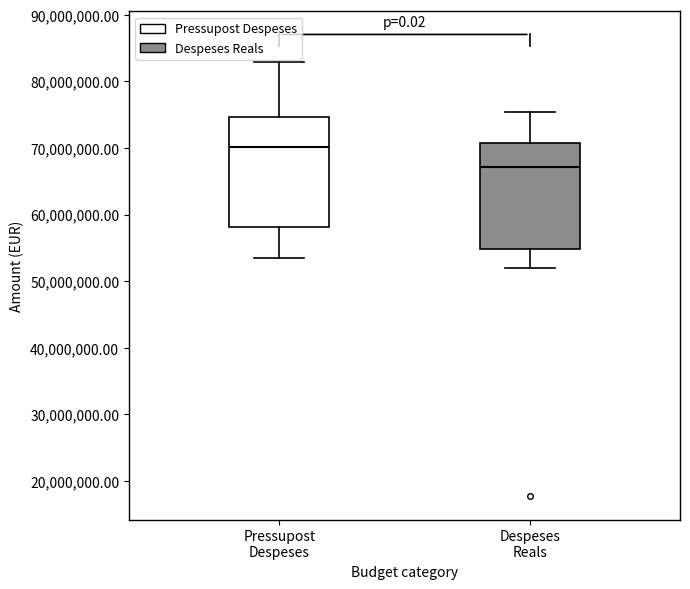

Reading left to right, transcribe this box plot: for each box, give where its median line is, the range the box spans, and where its two whiskers end, as read against the y-axis. The values are not printed on the chart, so give them approximately, as read against the axis.

Pressupost Despeses: median 70000000, box 58000000 to 75000000, whiskers 54000000 to 83000000
Despeses Reals: median 67000000, box 55000000 to 71000000, whiskers 52000000 to 75000000